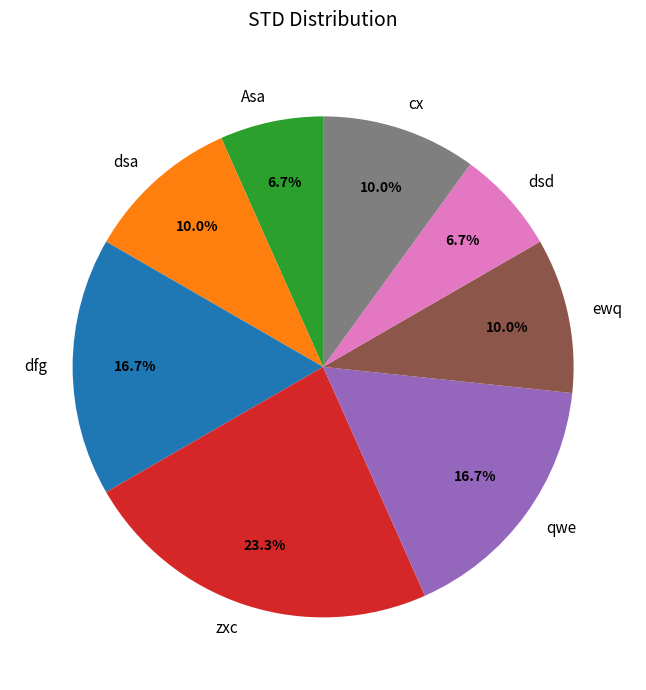

Count the number of slices in the pie.

8